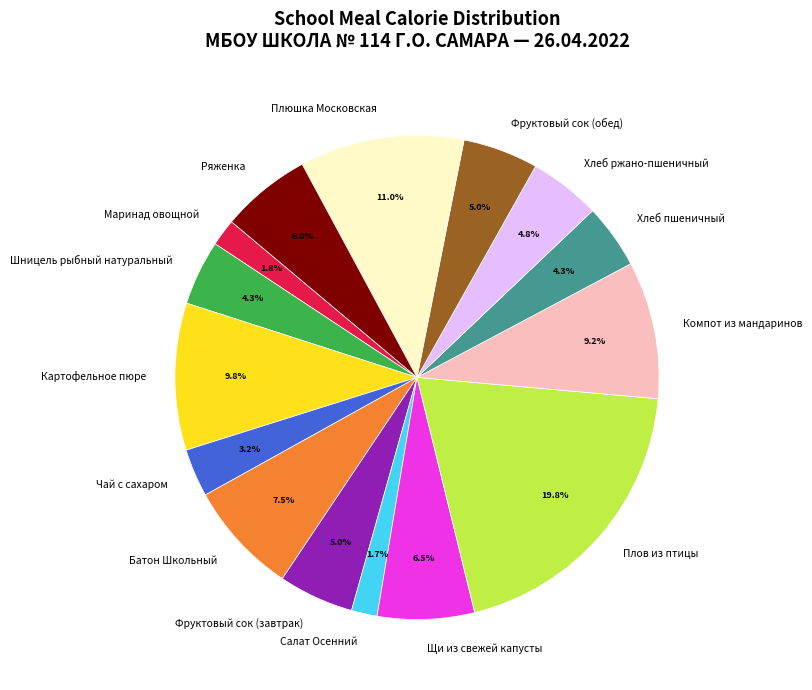

How much of the chart is everything except Фруктовый сок (обед)?

95.0%